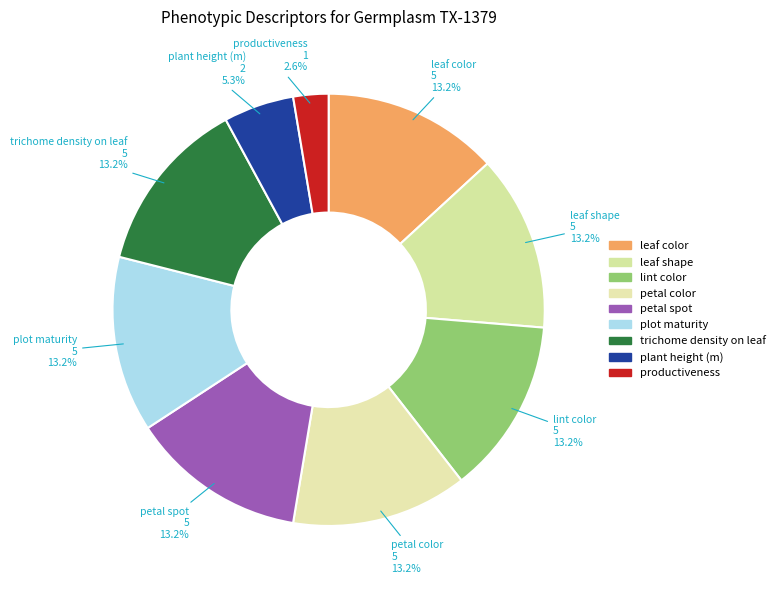

How many segments does this pie chart have?

9